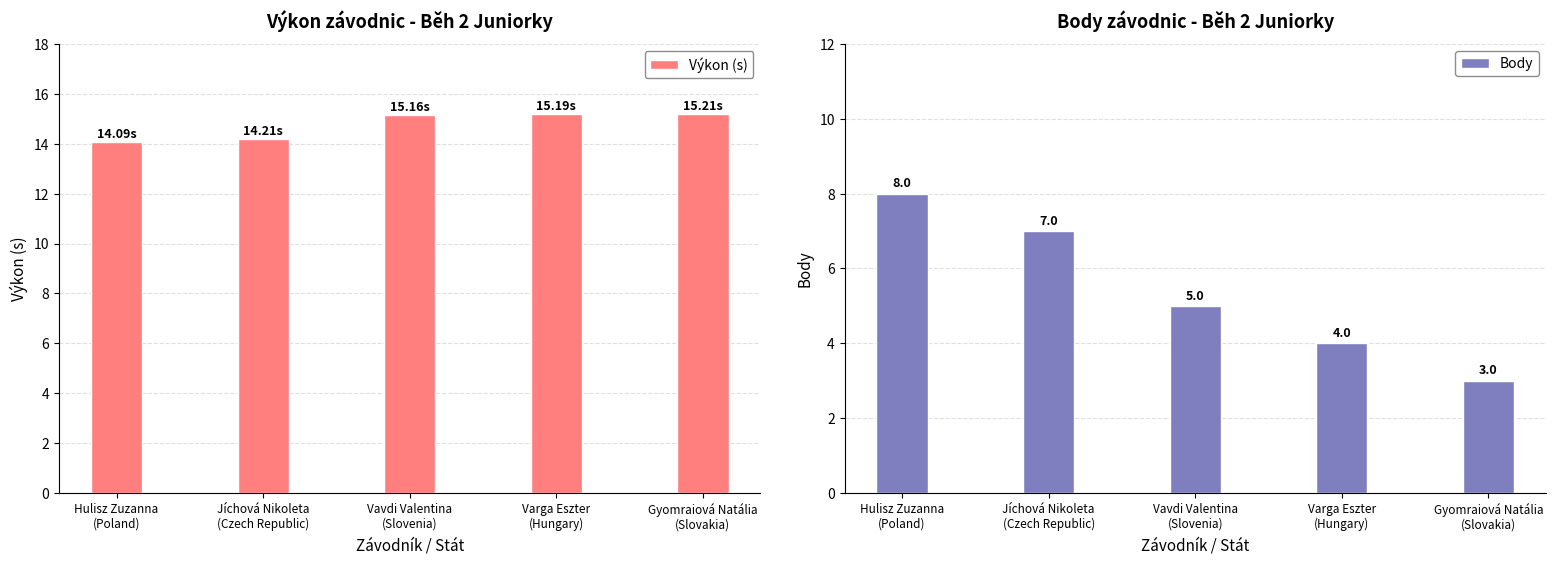

What is the sum of the Výkon (s) values at Hulisz Zuzanna
(Poland) and Vavdi Valentina
(Slovenia)?

29.2